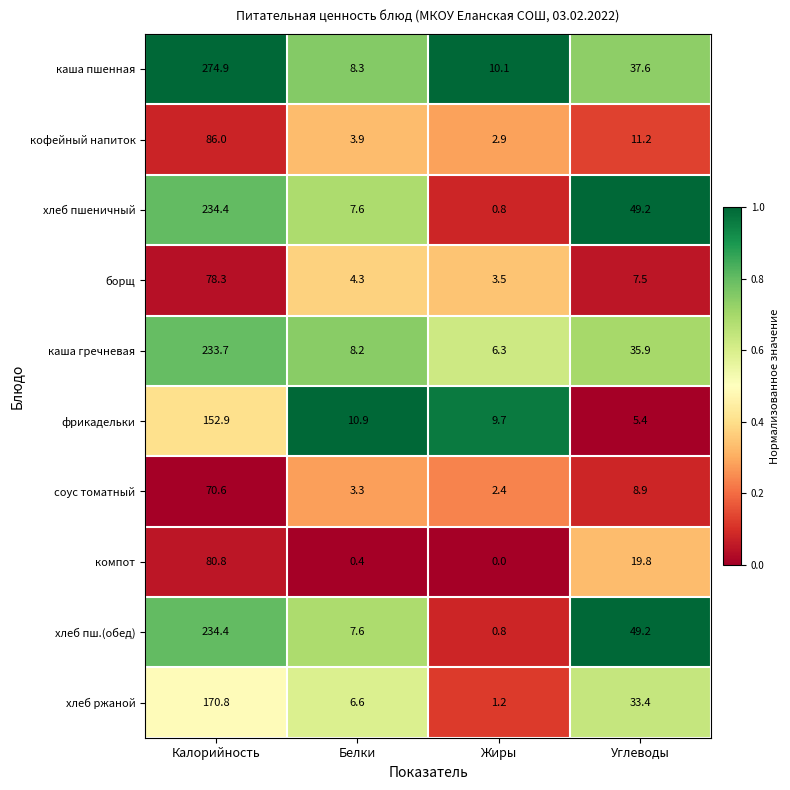

Which series has the largest total across all categories?

каша пшенная